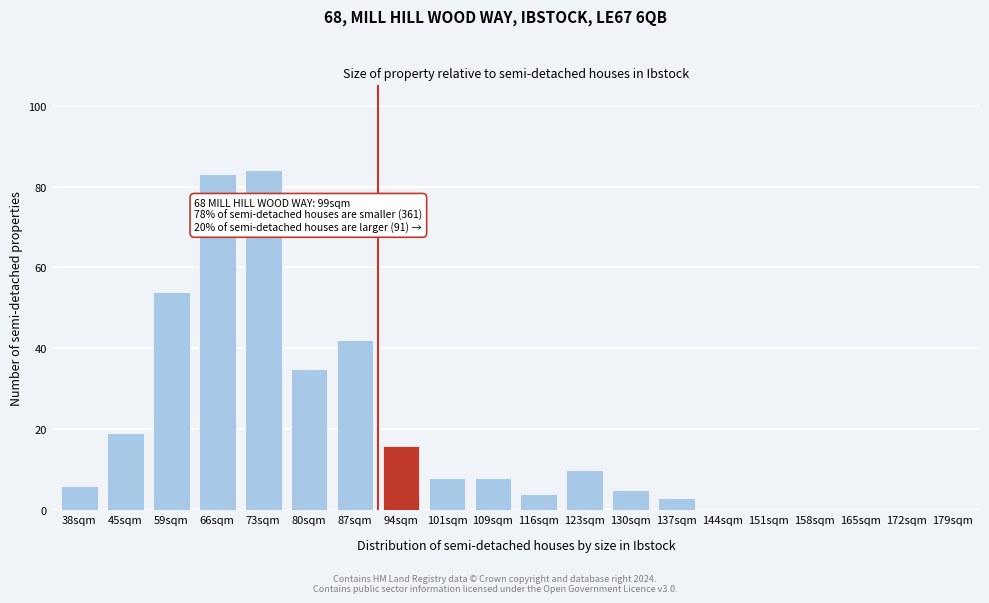

Reading left to right, what are all the values shown in this chart?

38sqm=6	45sqm=19	59sqm=54	66sqm=83	73sqm=84	80sqm=35	87sqm=42	94sqm=16	101sqm=8	109sqm=8	116sqm=4	123sqm=10	130sqm=5	137sqm=3	144sqm=0	151sqm=0	158sqm=0	165sqm=0	172sqm=0	179sqm=0